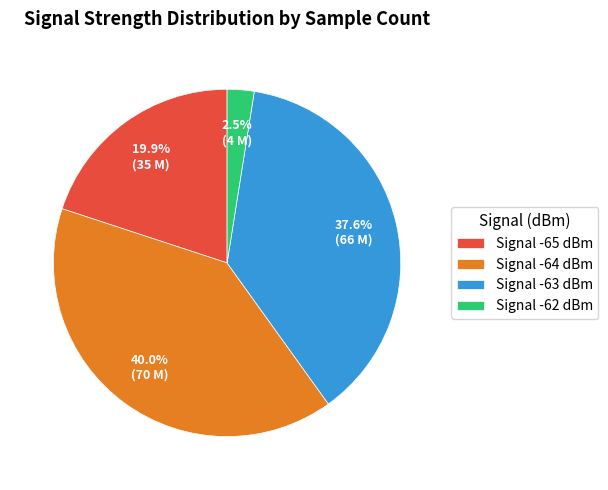

Does Signal -62 dBm account for over 50% of the chart?

No